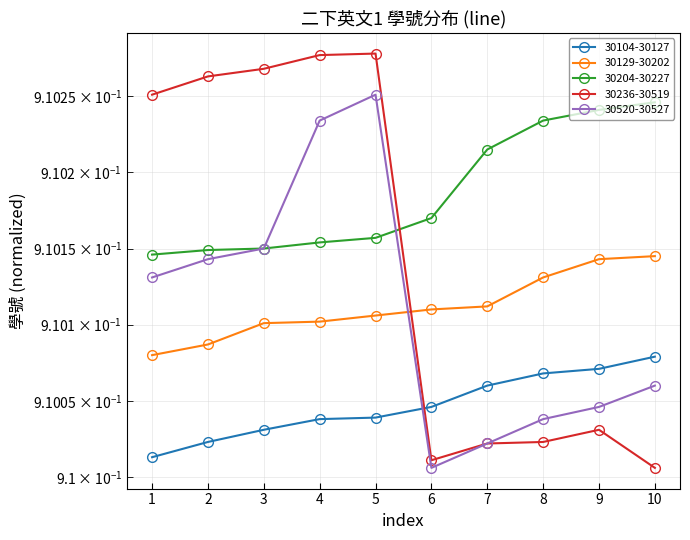

Which series changed the most between 1 and 9?

30236-30519